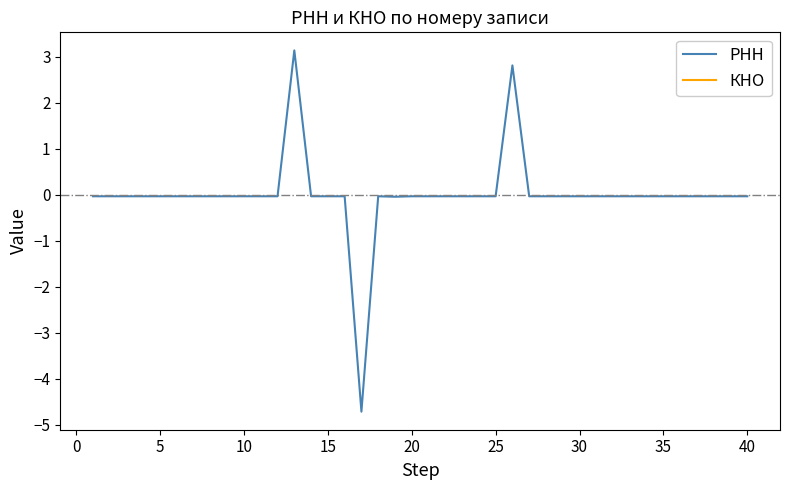

What is the lowest value of the РНН series?

-4.7